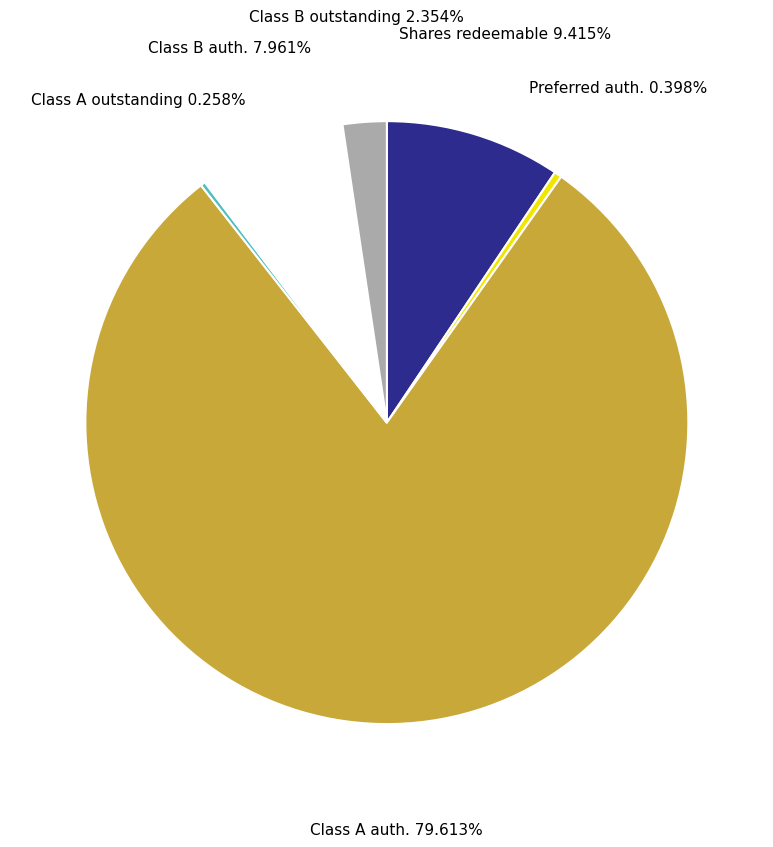

Is there any slice that represents more than half of the pie?

Yes